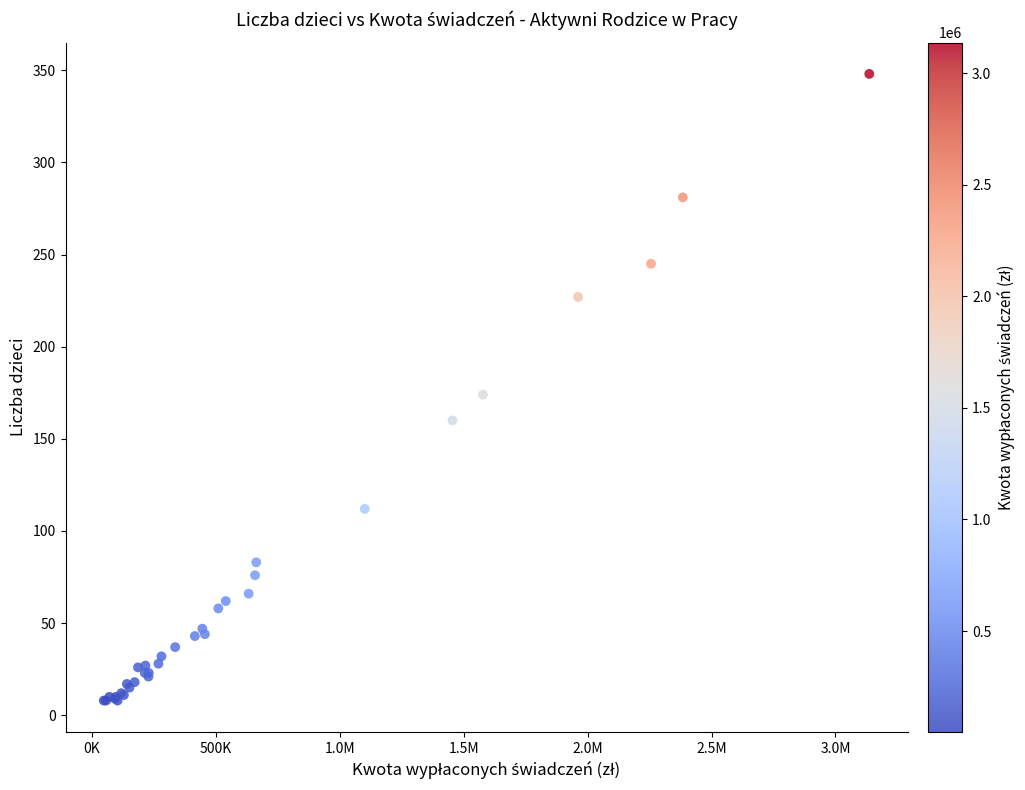

What Y value in the scatter plot is closest to 178?

174